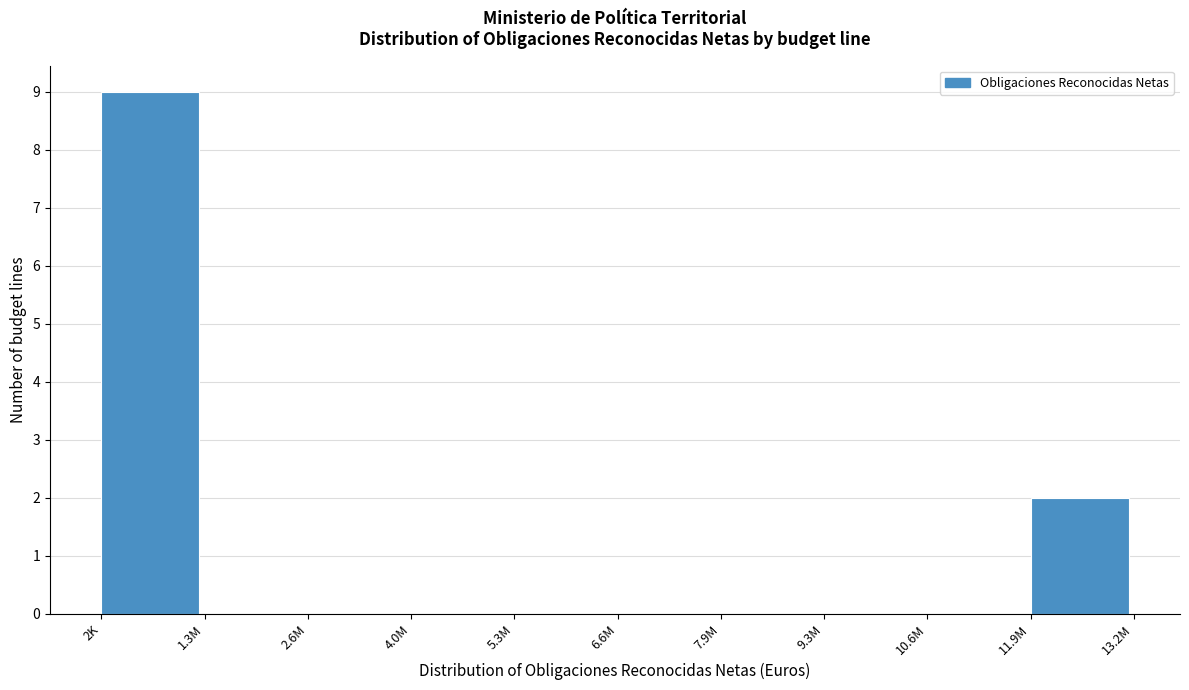

Reading left to right, list all the values displayed in this chart.

2K=9	1.3M=0	2.6M=0	4.0M=0	5.3M=0	6.6M=0	7.9M=0	9.3M=0	10.6M=0	11.9M=2